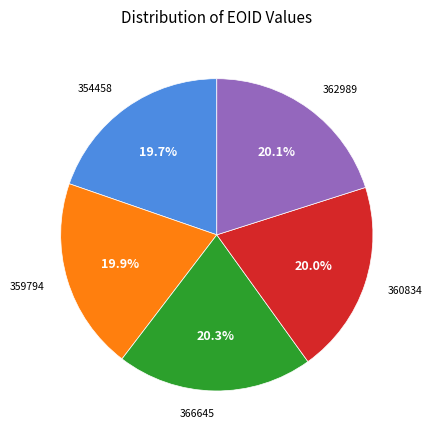

What is the ratio of the value at 362989 to the value at 354458?

1.0